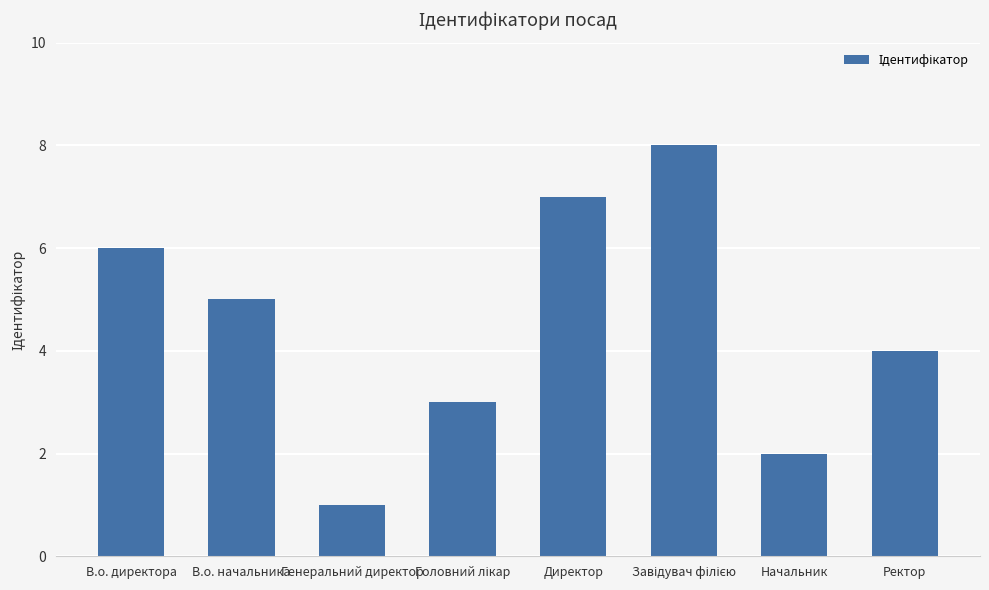

Does the chart contain any negative values?

No